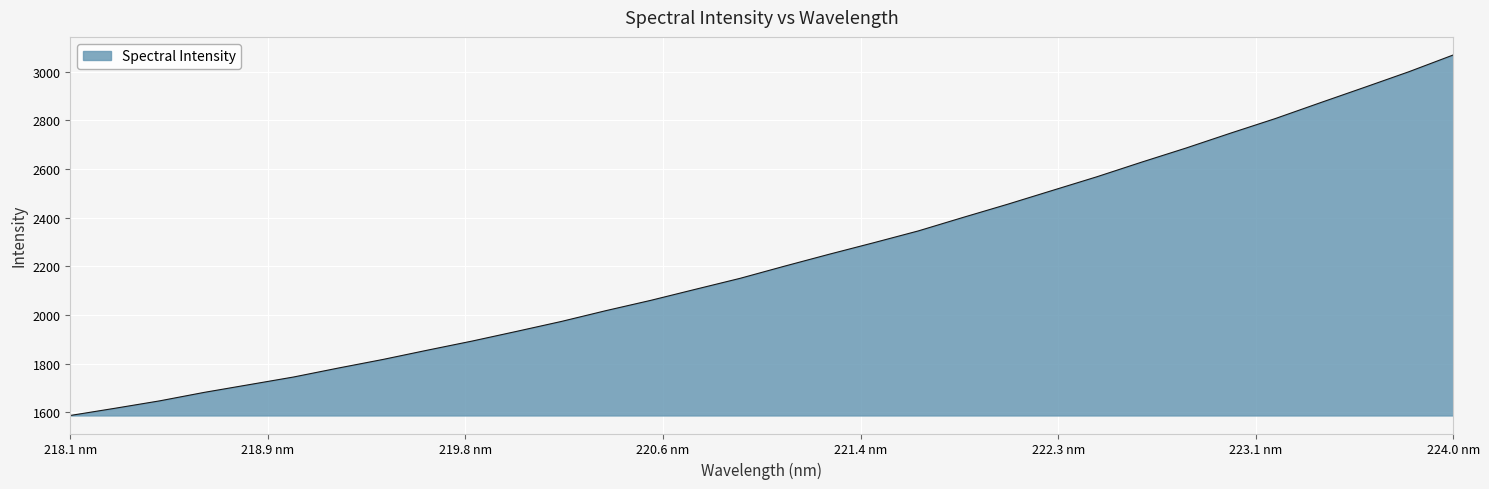

What is the smallest value displayed?

1587.2